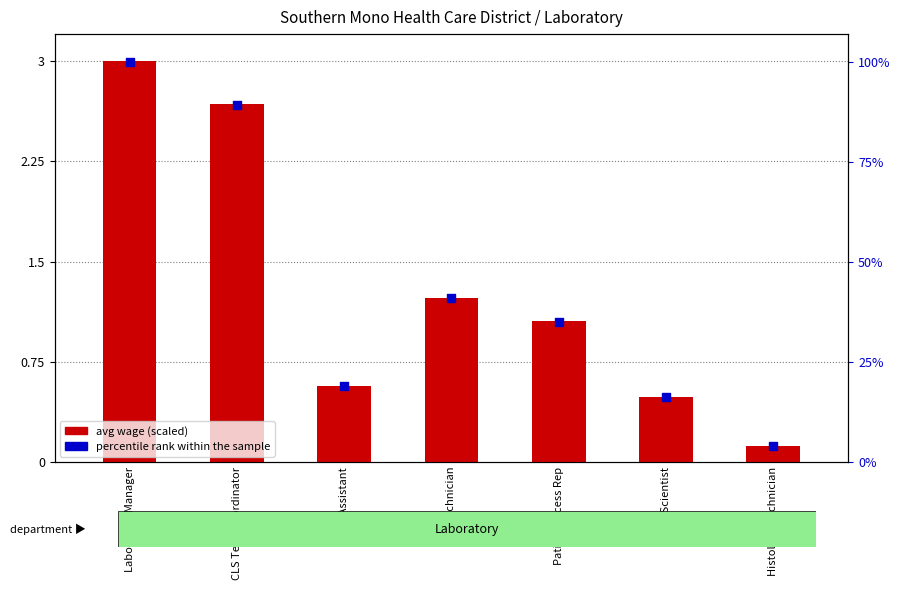

Which series has the largest total across all categories?

percentile rank within the sample